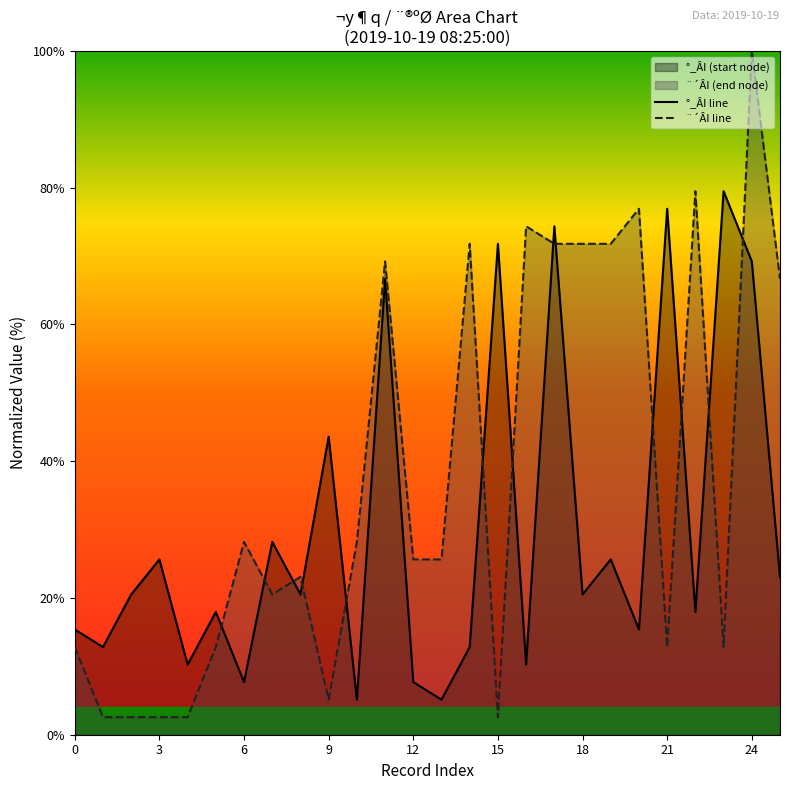

At which label does °_ÂI line reach its peak?

23